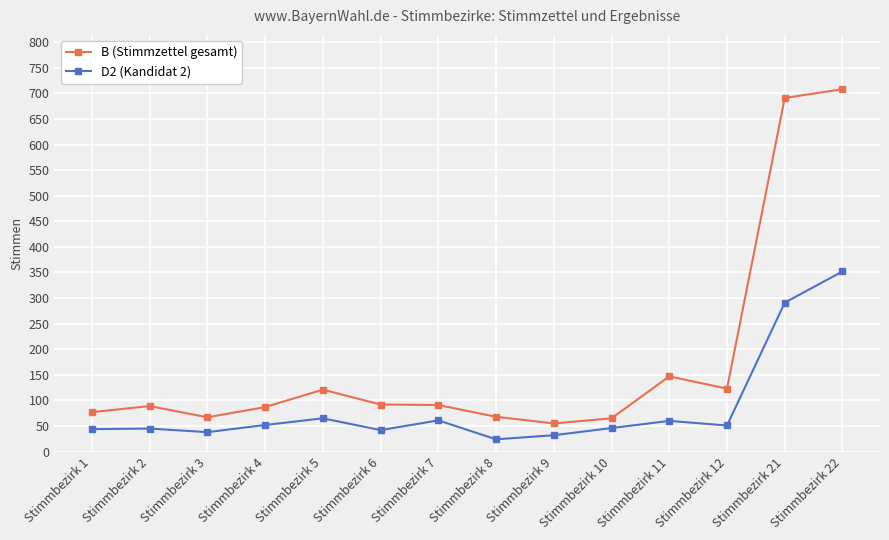

What is the value of the B (Stimmzettel gesamt) point at the 6th from the left?

92